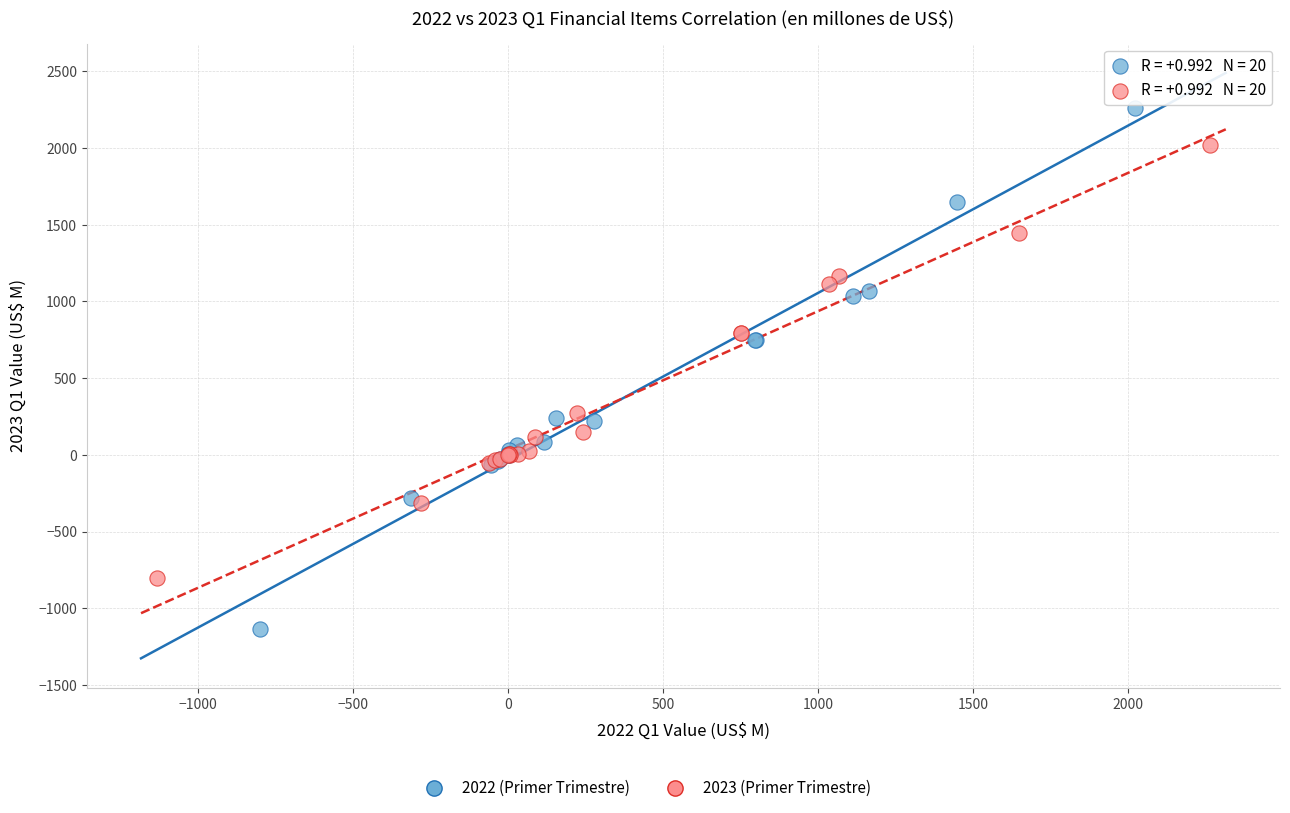

Which series contains the lowest Y value?

2022 (Primer Trimestre)